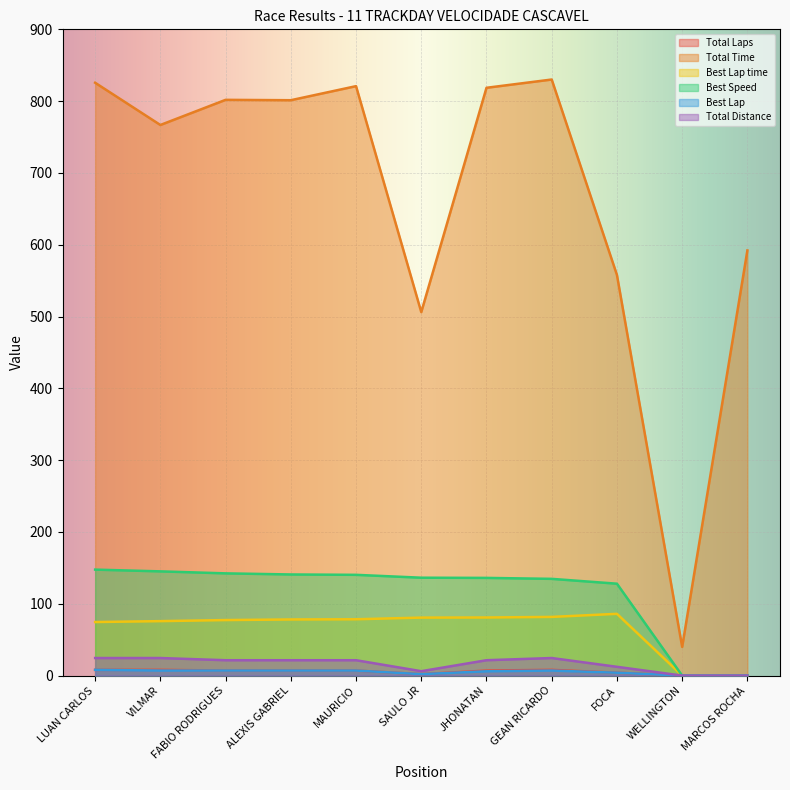

What is the average value of the Best Speed series?

113.8